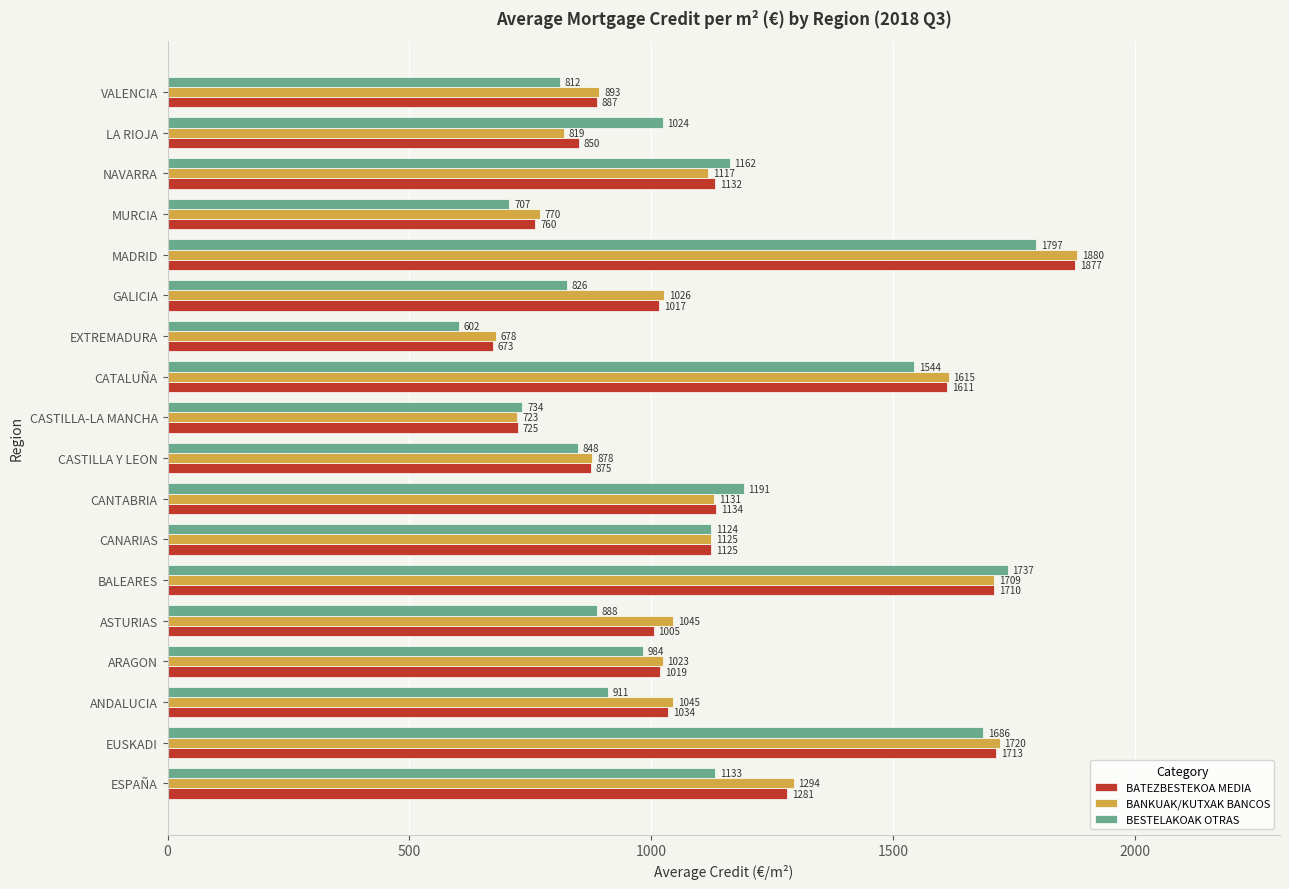

At which label is BATEZBESTEKOA MEDIA closest to 1274?

ESPAÑA